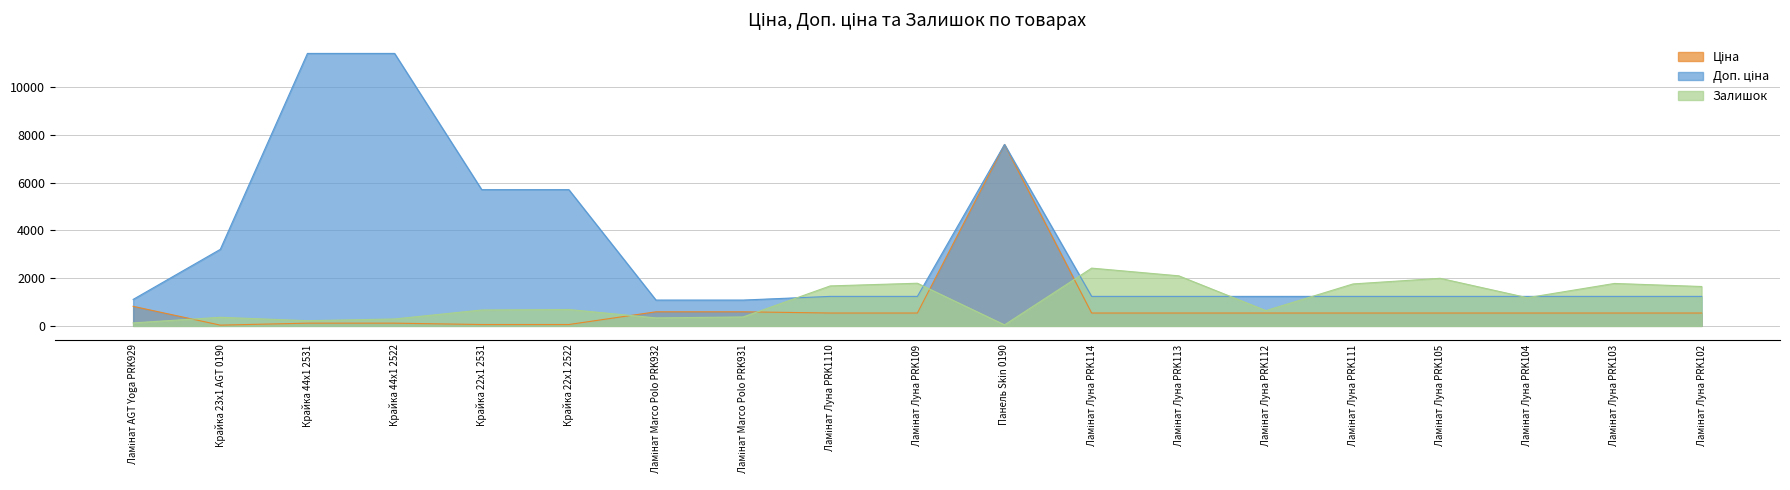

Reading right to left, list all the values displayed in this chart.

Ціна: 539.0	539.0	539.0	539.0	539.0	539.0	539.0	539.0	7596.5	539.0	539.0	589.9	589.9	57.0	57.0	114.1	114.1	32.0	818.5
Доп. ціна: 1235.4	1235.4	1235.4	1235.4	1235.4	1235.4	1235.4	1235.4	7596.5	1235.4	1235.4	1081.7	1081.7	5705.0	5705.0	11410.0	11410.0	3205.0	1109.2
Залишок: 1649.0	1777.0	1180.0	1992.0	1757.0	640.0	2096.0	2419.0	43.0	1786.0	1674.0	374.0	334.0	686.0	665.0	290.0	218.0	360.0	125.0